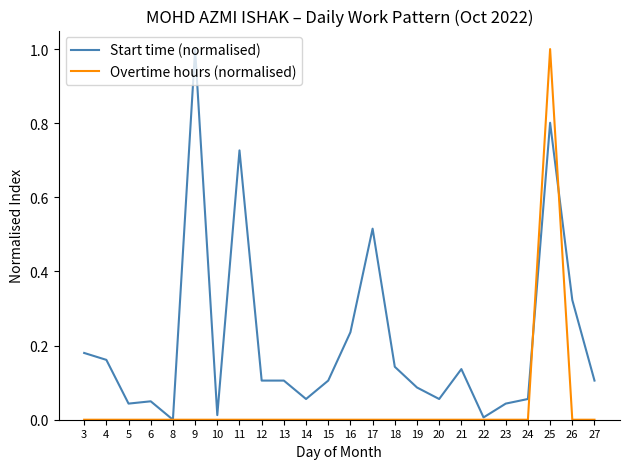

At which label does Overtime hours (normalised) reach its peak?

25